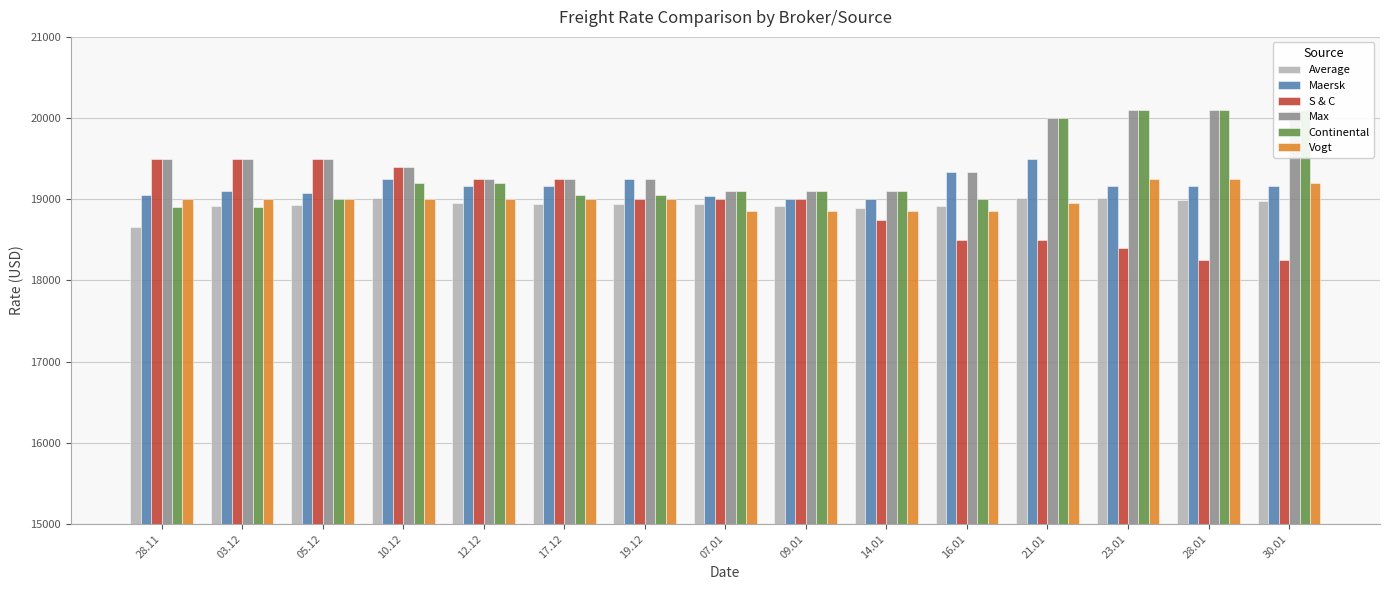

The Continental series shows 19000 at 05.12. True or false?

True